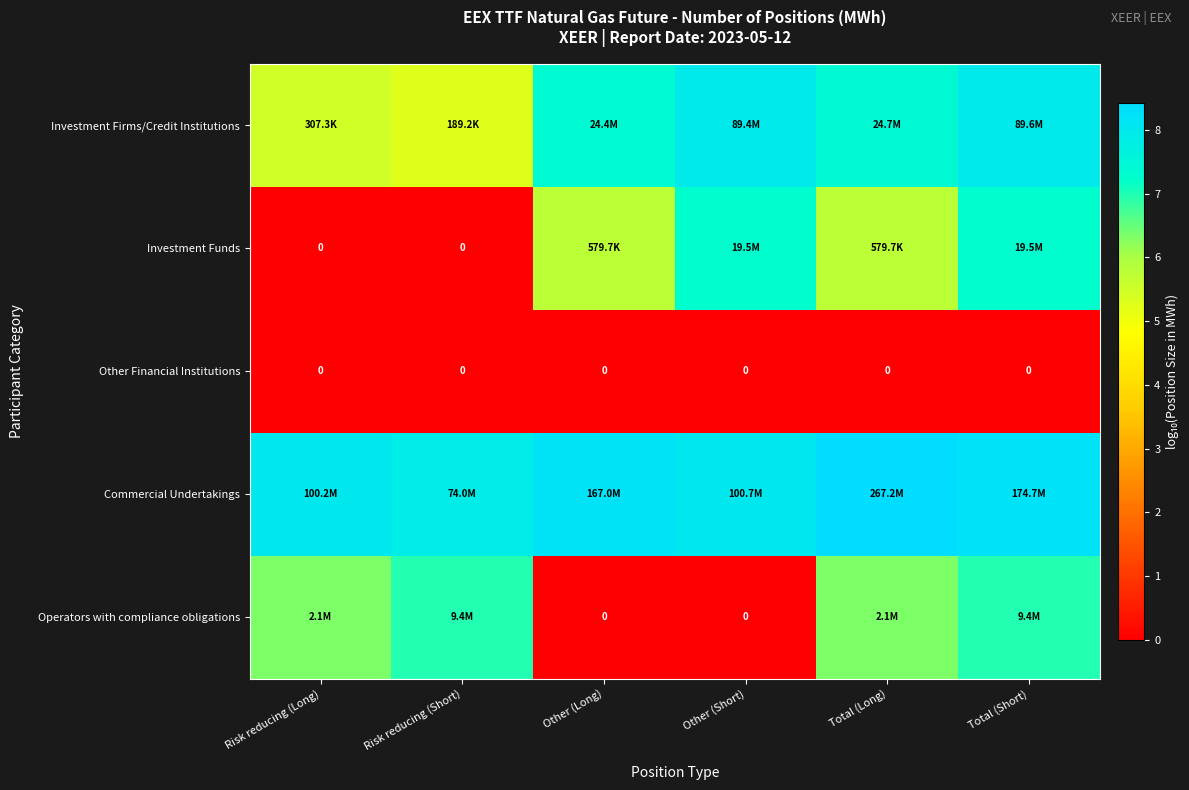

At Other (Long), list the series in order from smallest to largest.

Other Financial Institutions, Operators with compliance obligations, Investment Funds, Investment Firms/Credit Institutions, Commercial Undertakings